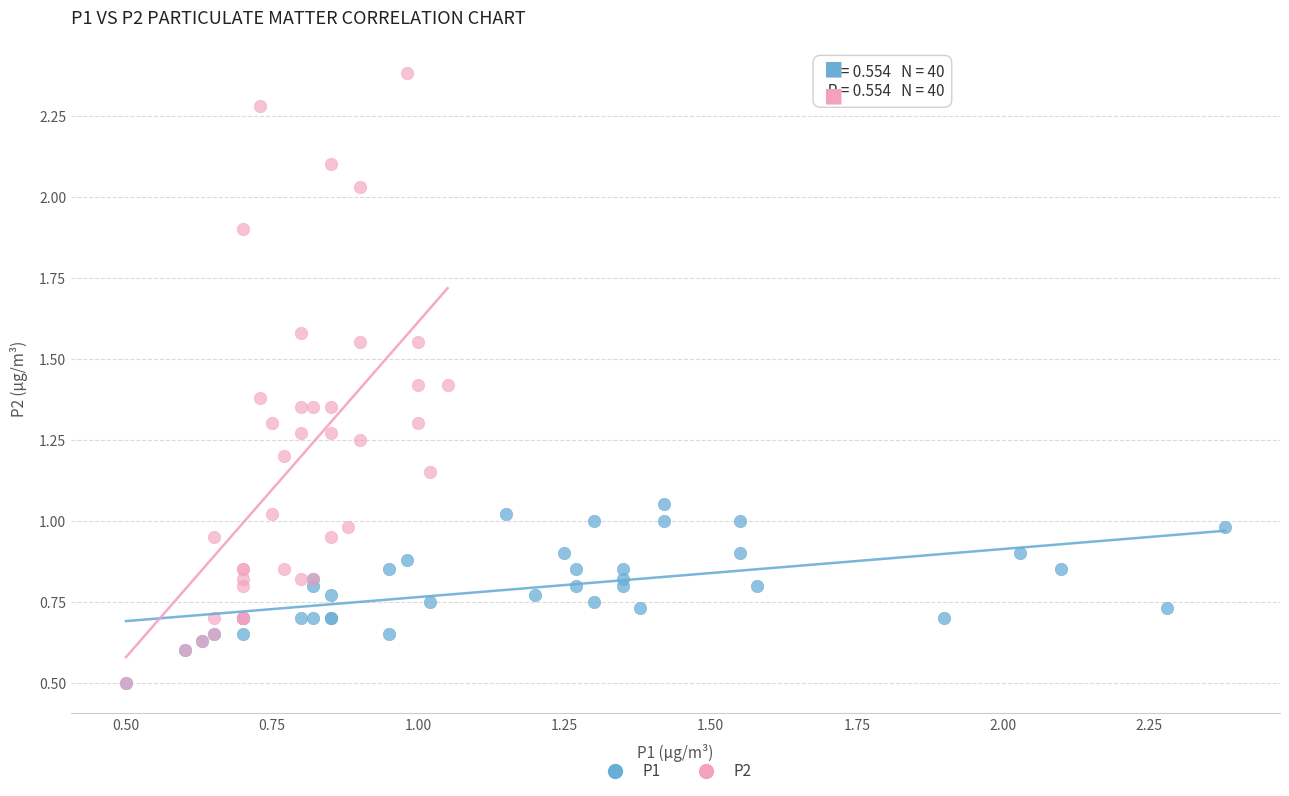

What are all the series names shown in the legend?

P1, P2